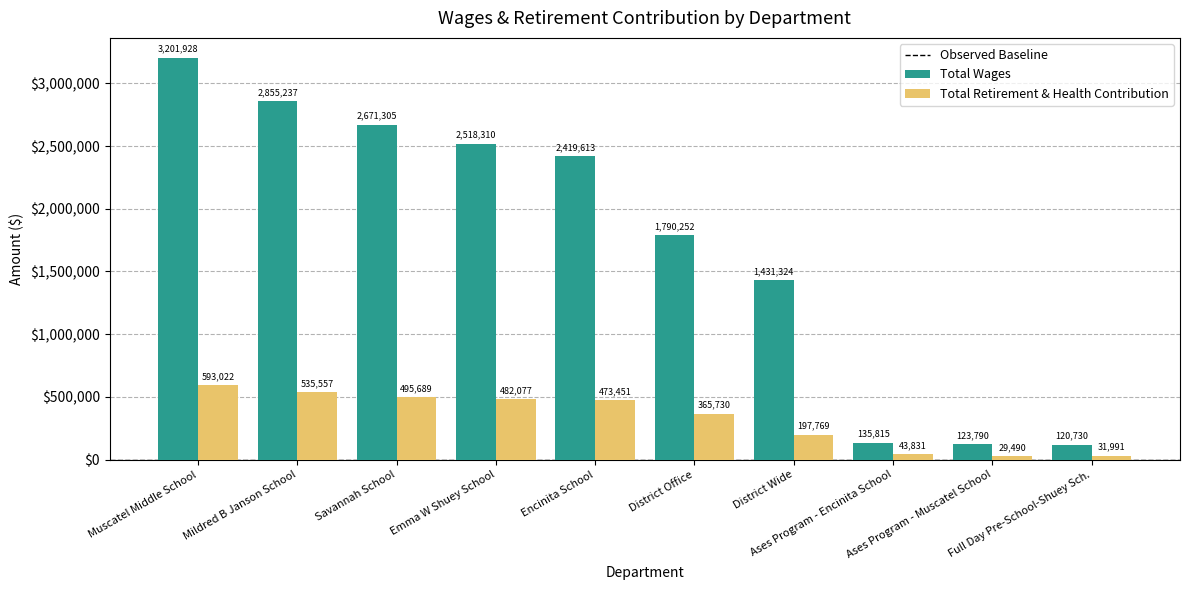

Which series has the widest spread of values?

Total Wages